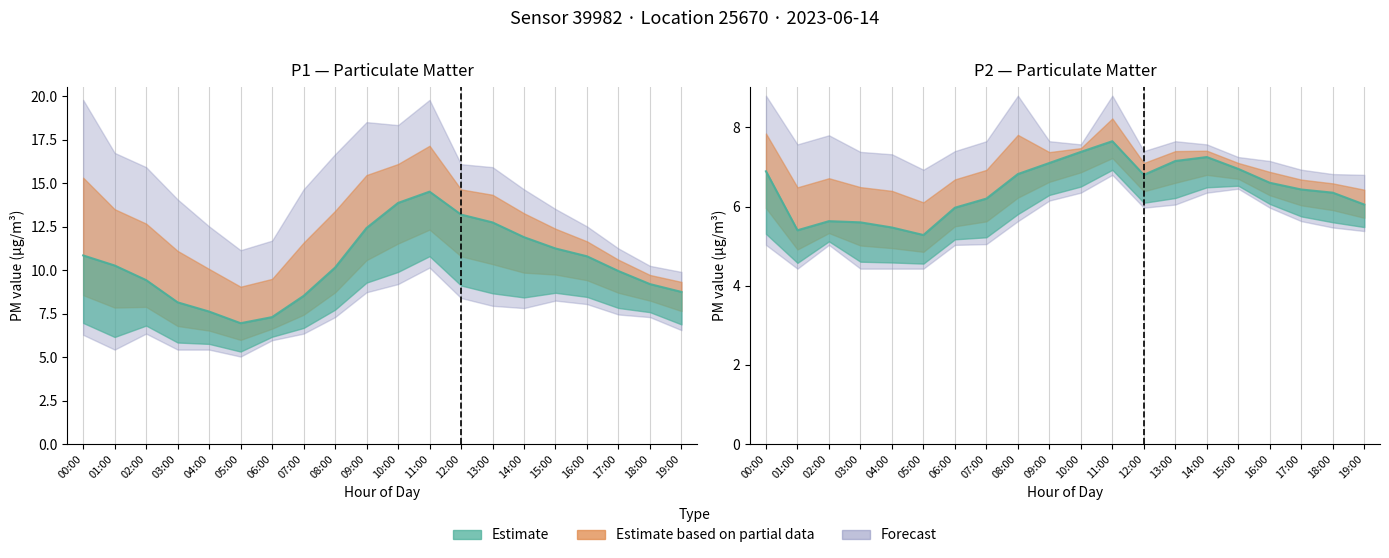

How many categories are shown in the chart?

20